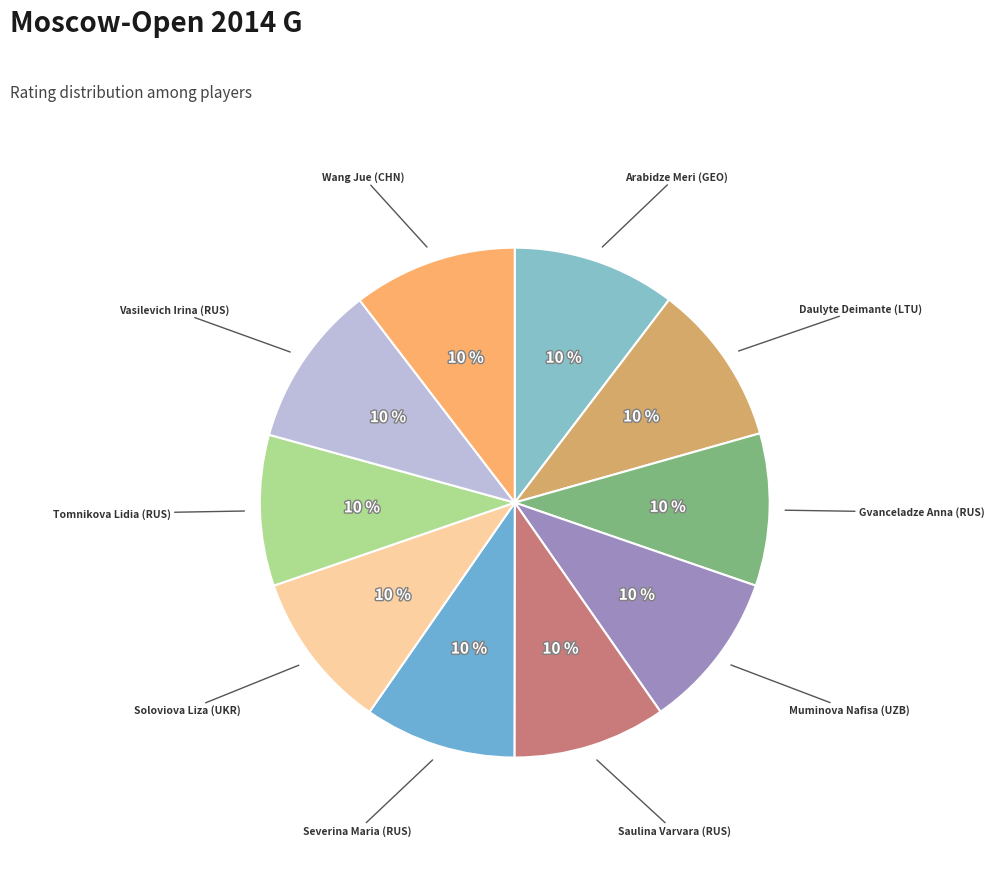

How many slices are in this pie chart?

10